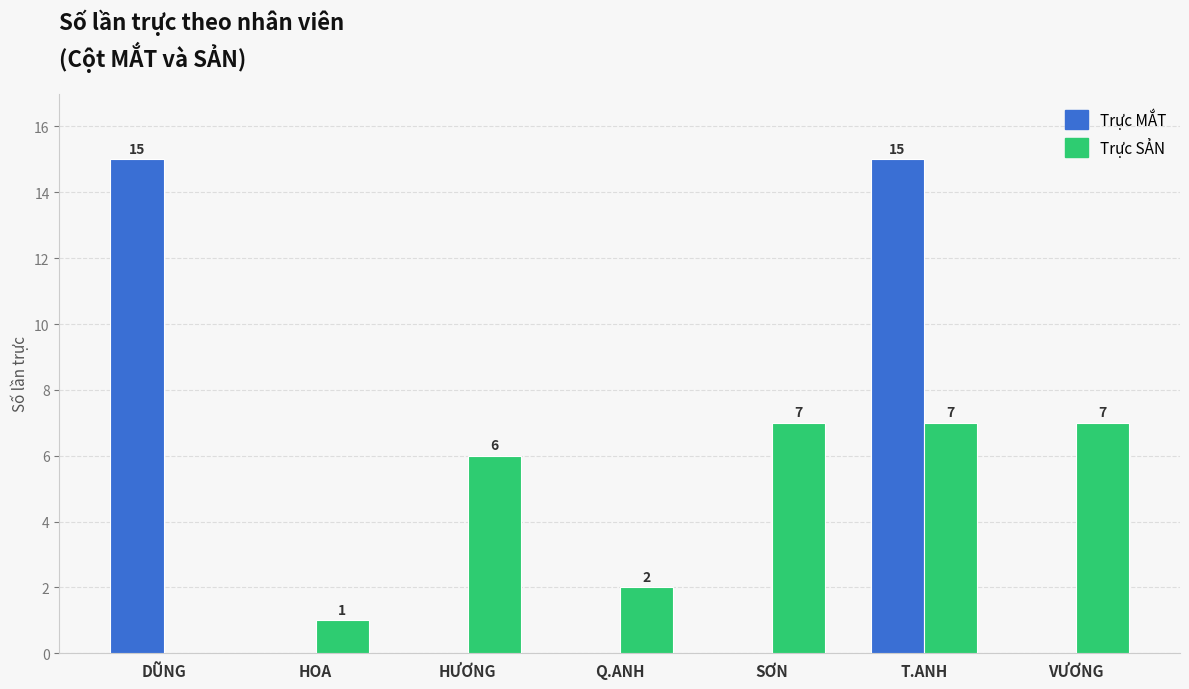

Count the Trực MẮT values in the range 0 to 15.

7